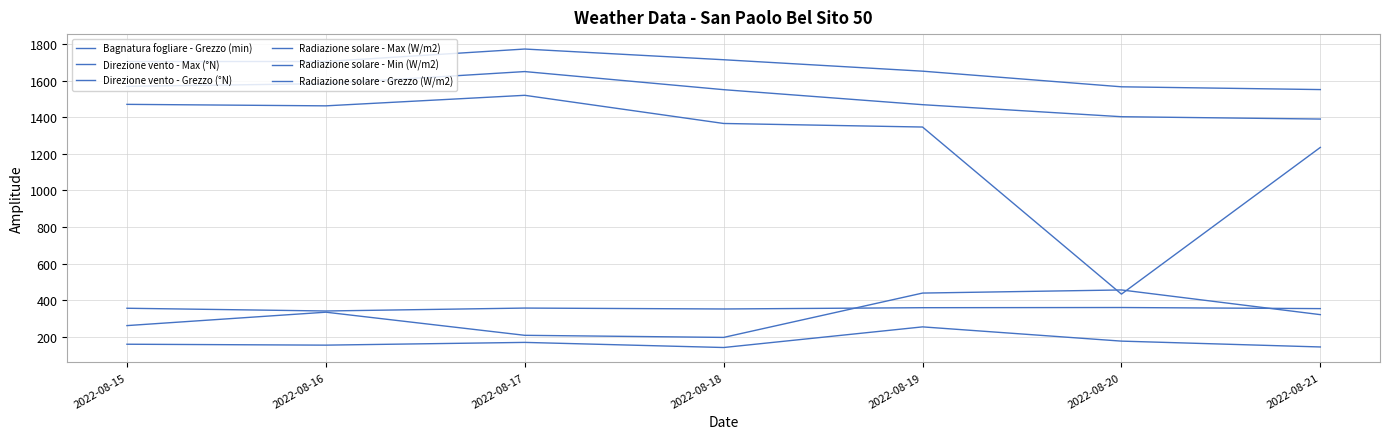

What is the difference between the highest and lowest values at 2022-08-20?

1392.6